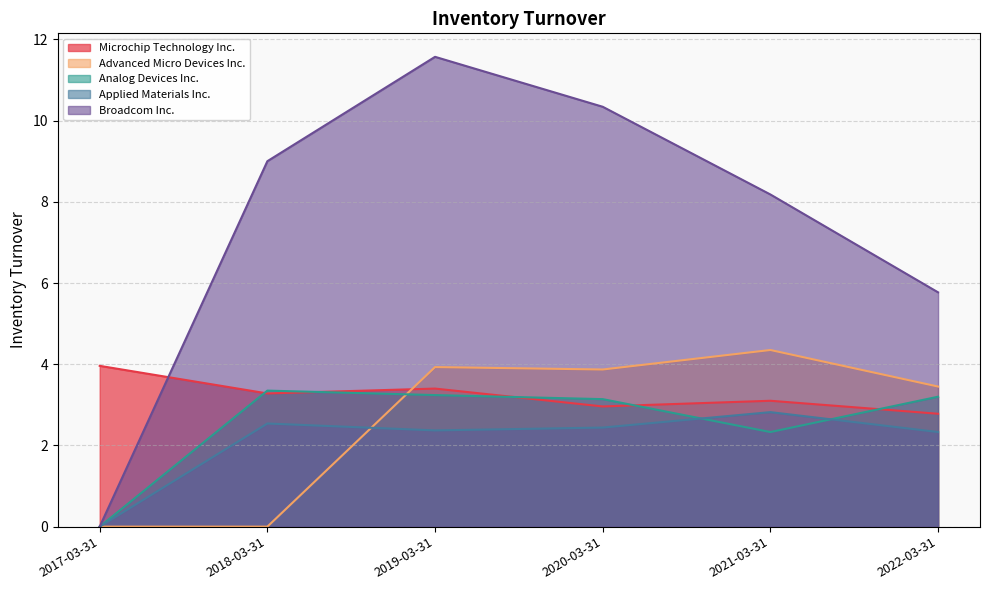

What position from the right is 2019-03-31?

4